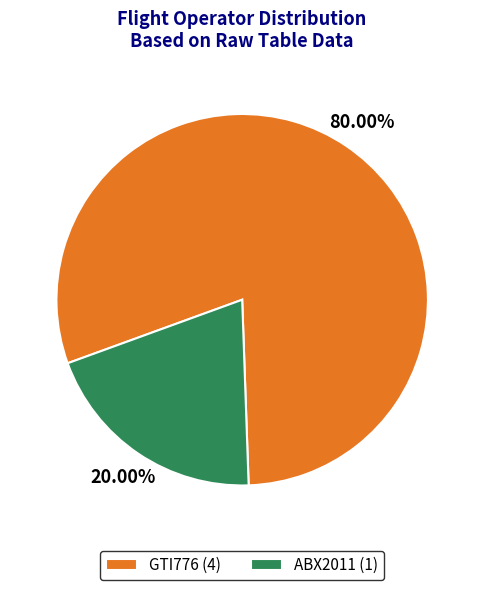

Which slice is the smallest?

ABX2011